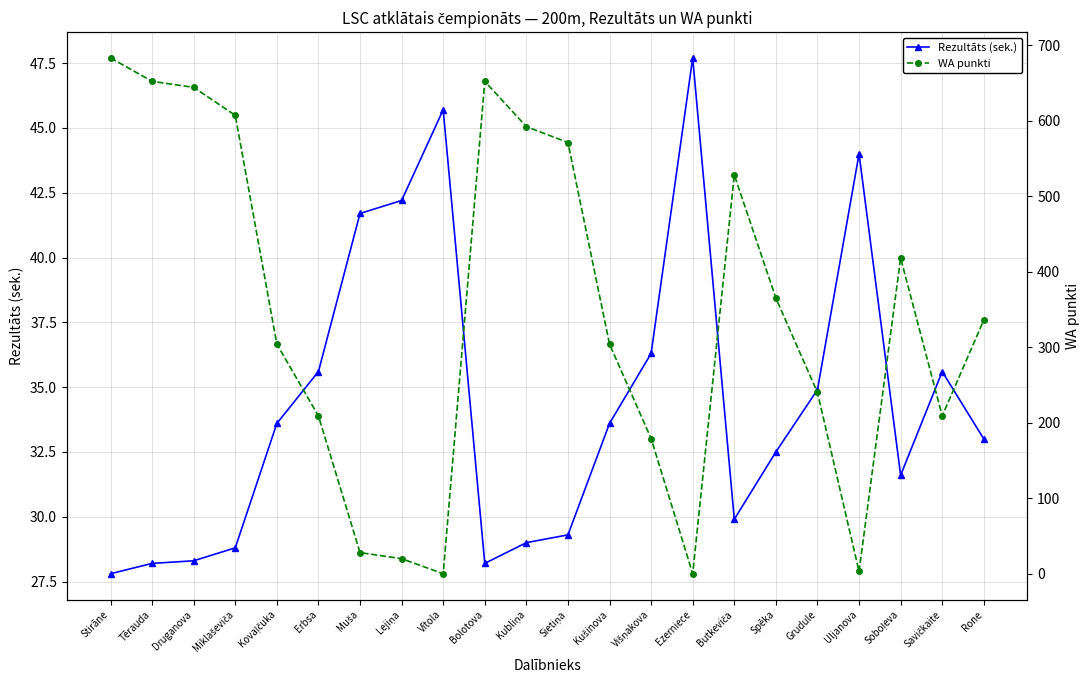

How many times do WA punkti and Rezultāts (sek.) cross each other?

6